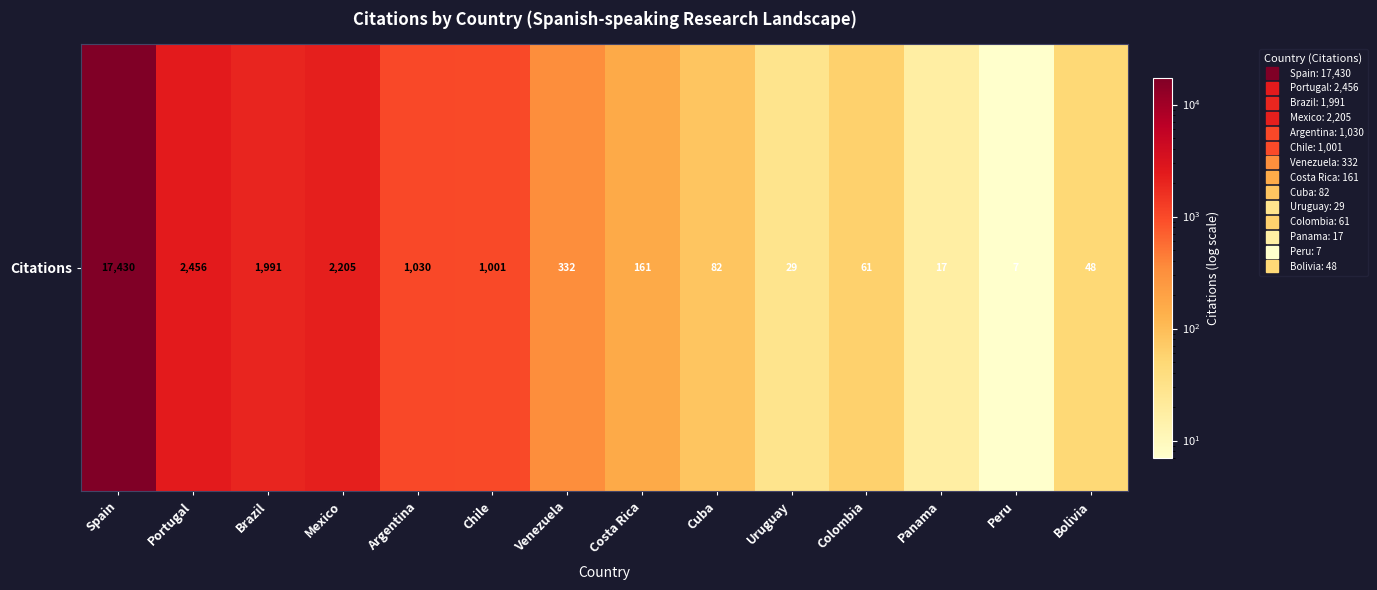

What is the difference between the maximum and second lowest values?

17413